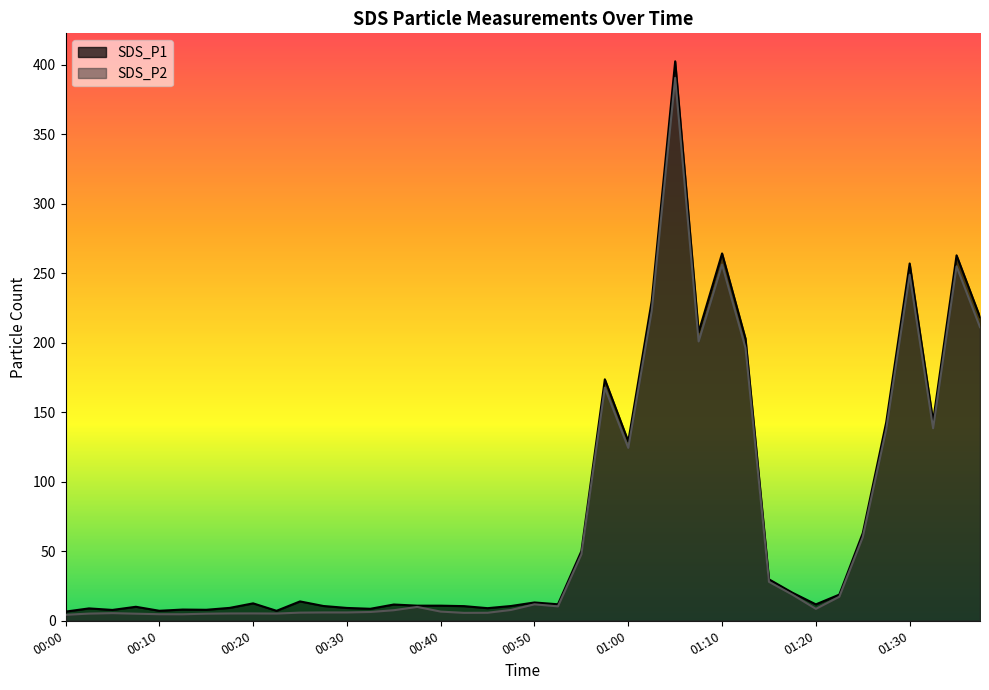

What is the difference between the maximum and minimum values in the SDS_P2 series?

386.3